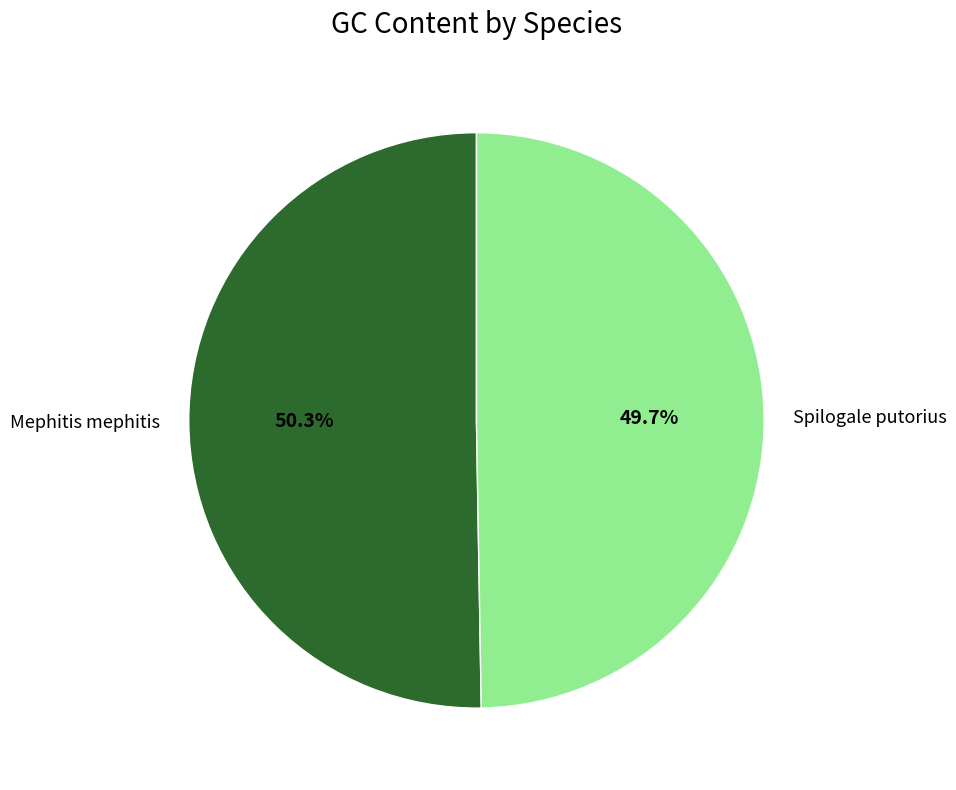

Does any single category account for the majority?

Yes